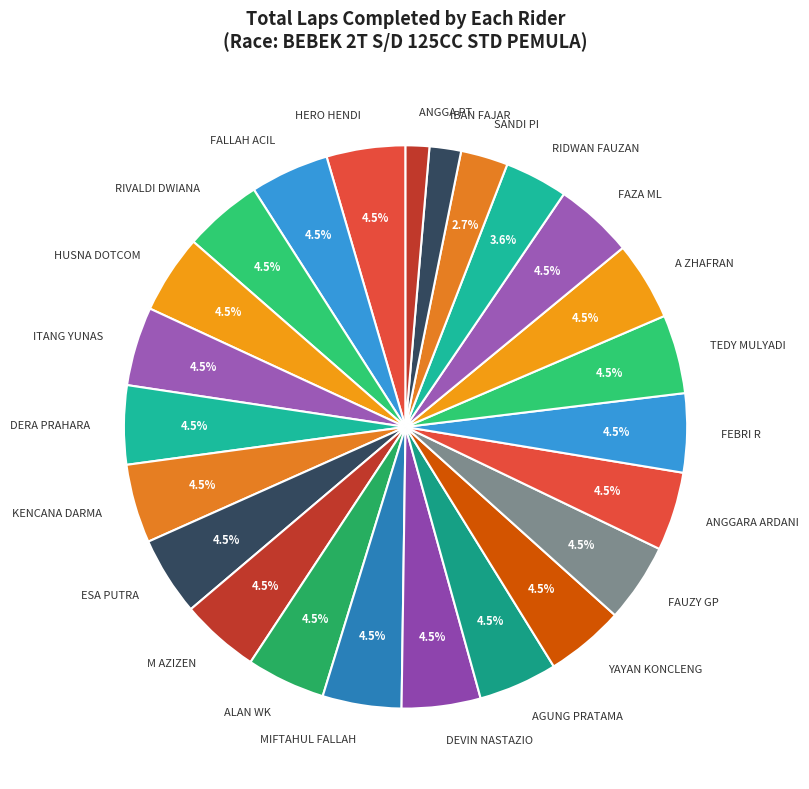

Combined, what portion of the pie is M AZIZEN and DERA PRAHARA?

9.0%